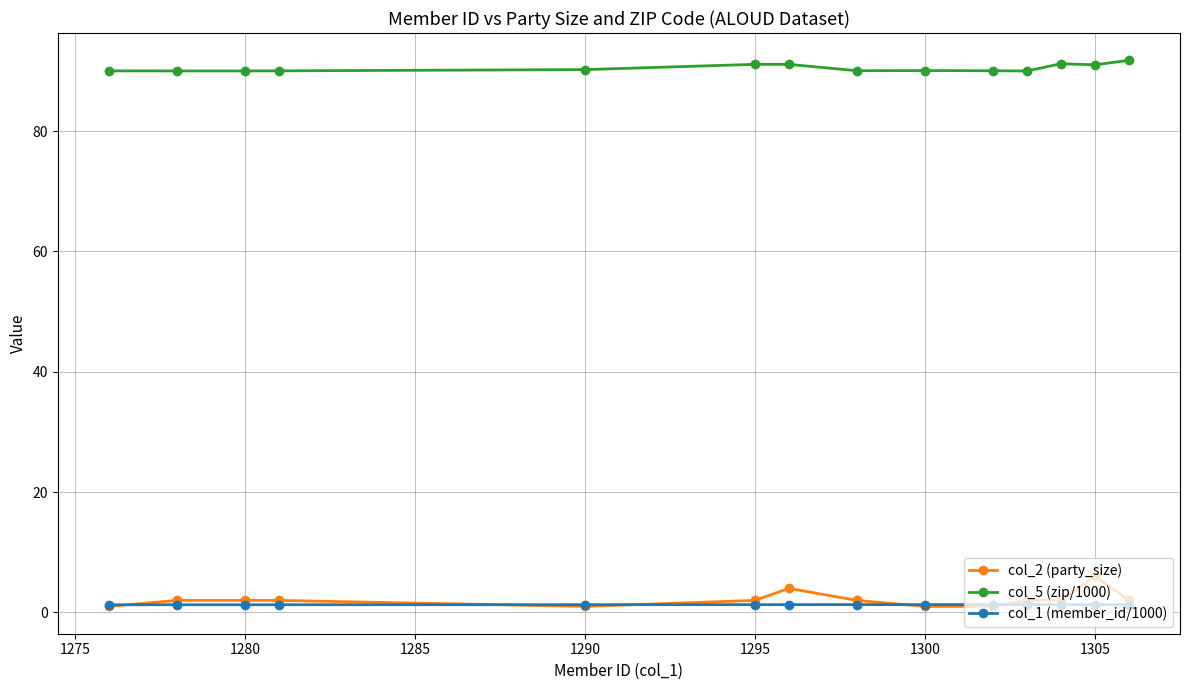

Rank the series by their maximum value, from lowest to highest.

col_1 (member_id/1000), col_2 (party_size), col_5 (zip/1000)